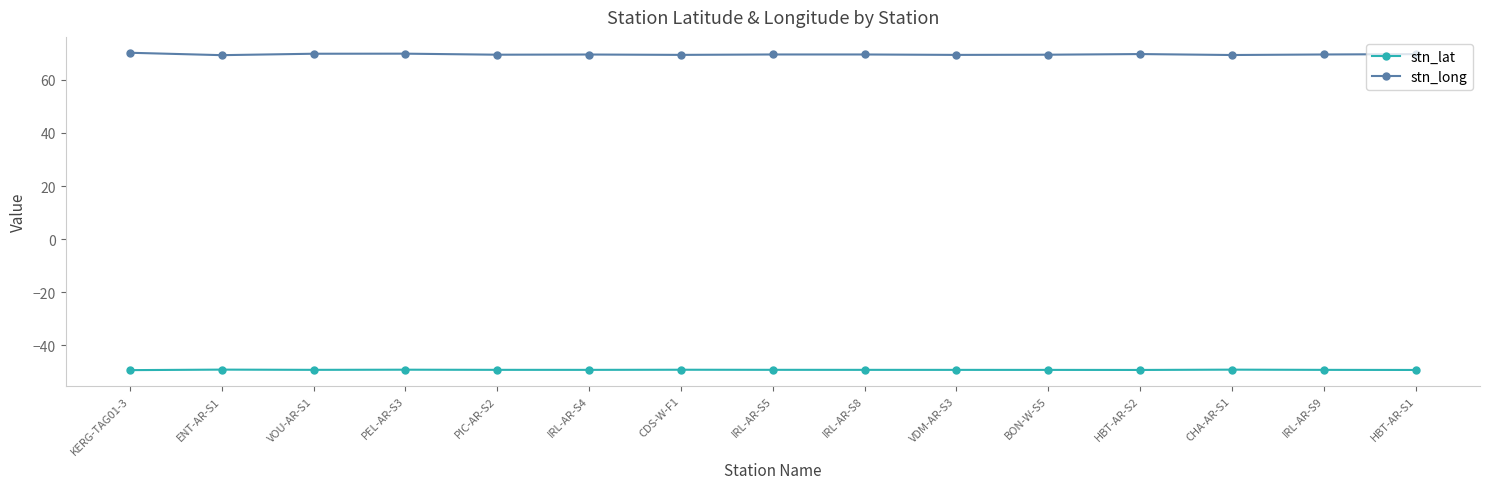

What is the minimum value shown in the chart?

-49.4